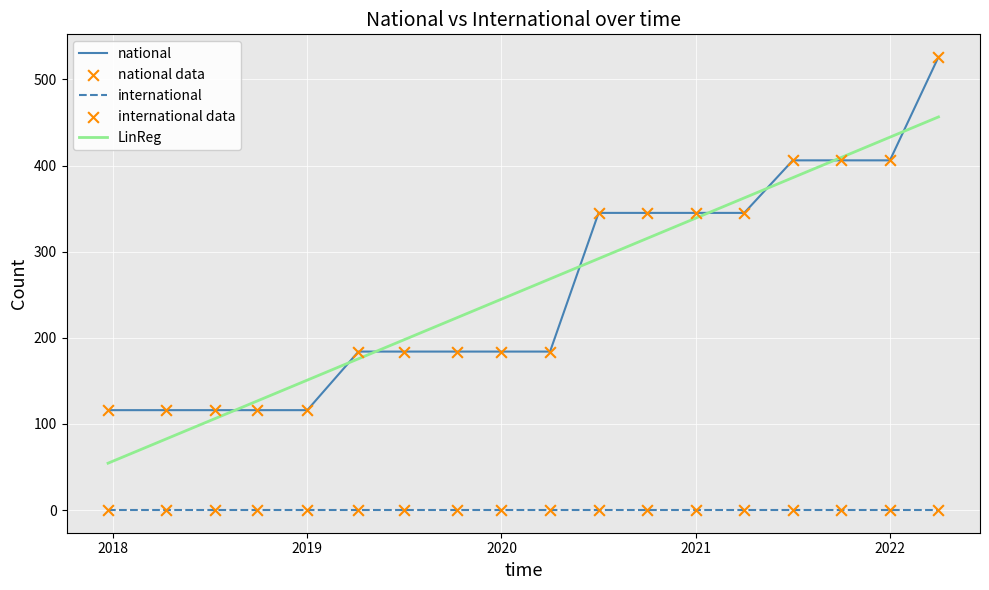

What is the ratio of the value at 2020-10-01 to the value at 2021-04-01?

1.0